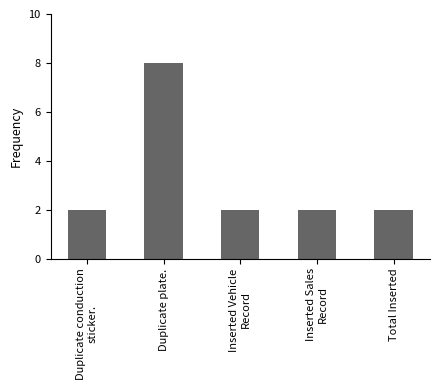

Is it true that the value at Duplicate plate. is 8?

True